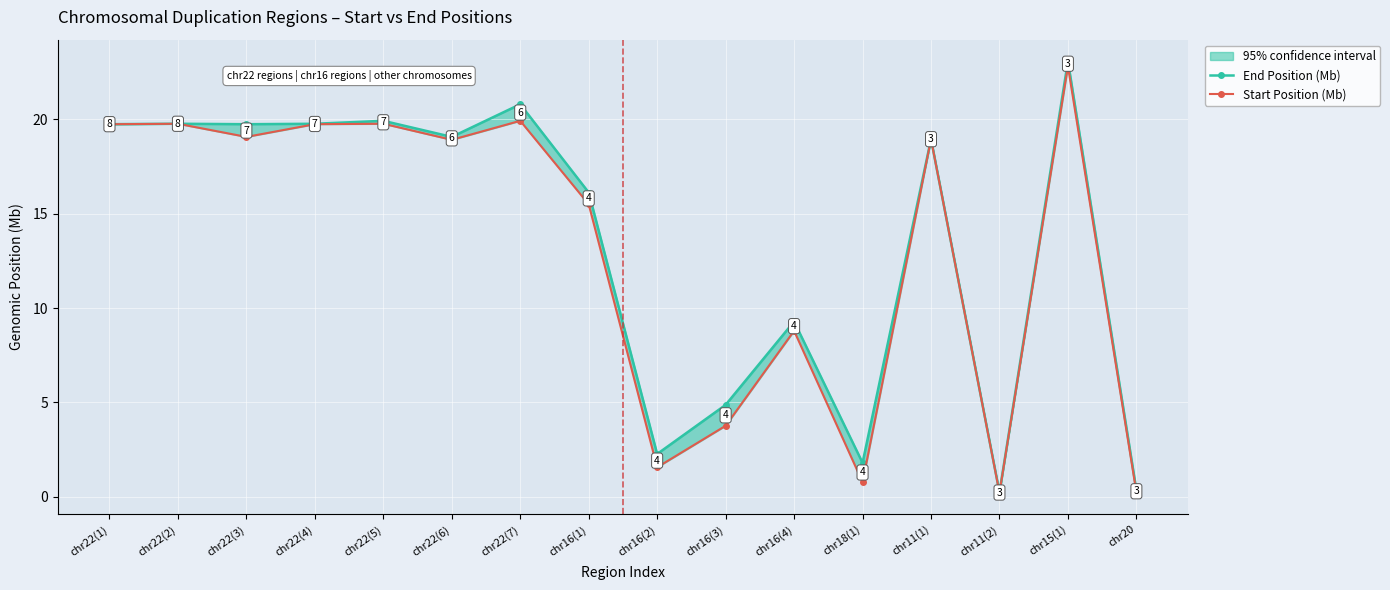

Where does the End Position (Mb) series first go above 19?

chr22(1)